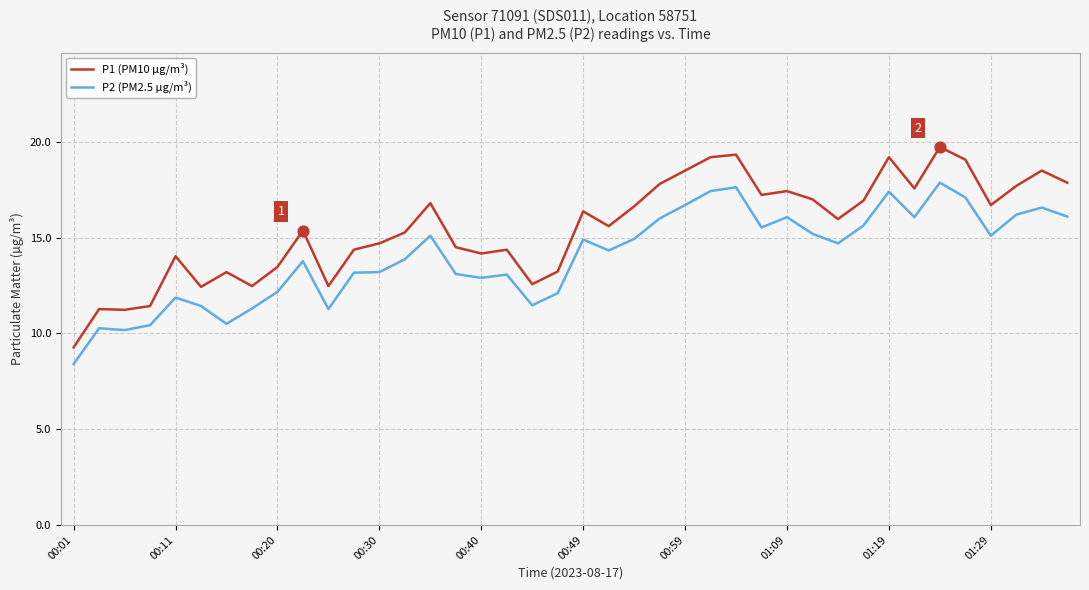

What are all the series names shown in the legend?

P1 (PM10 µg/m³), P2 (PM2.5 µg/m³)